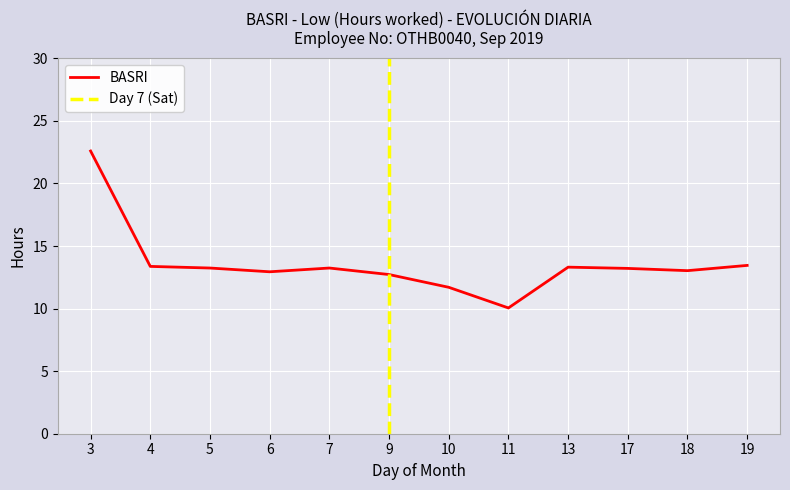

Does the chart display data point markers on the line(s)?

No